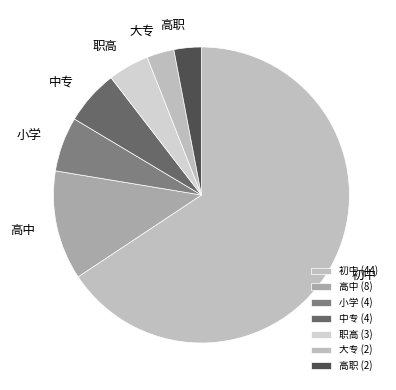

What is the majority slice?

初中